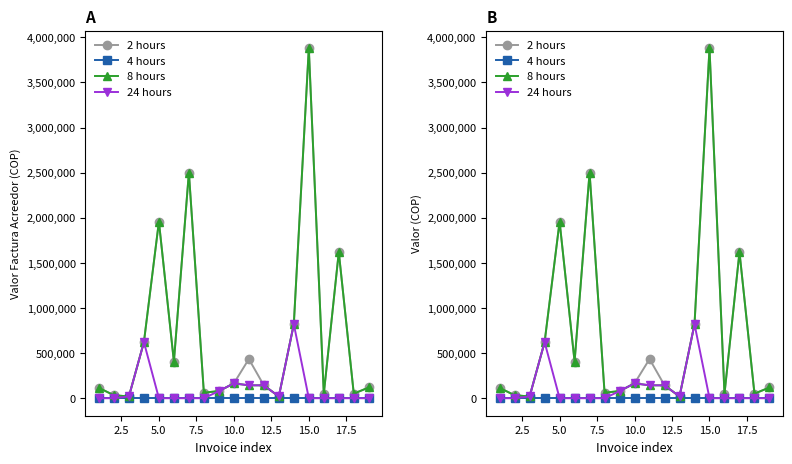

Which series has the largest total across all categories?

2 hours